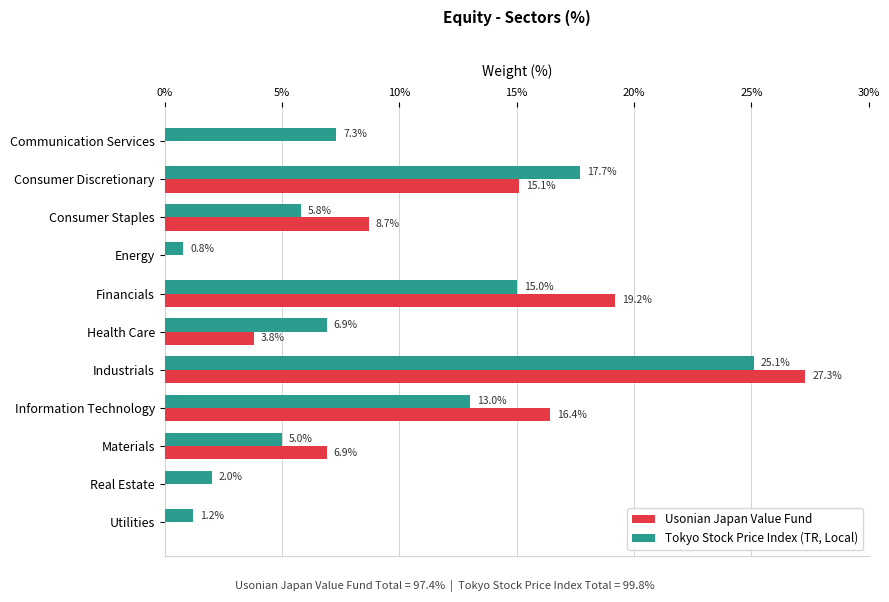

Is it true that Usonian Japan Value Fund equals 3.6 at Materials?

False